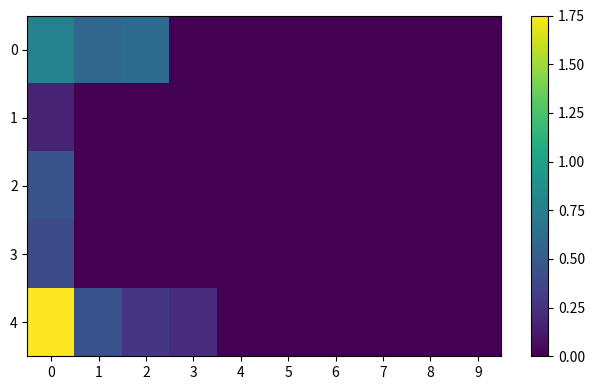

Reading left to right, what are all the values shown in this chart?

0: 0=0.4	1=0.3	2=0.3	3=0.0	4=0.0	5=0.0	6=0.0	7=0.0	8=0.0	9=0.0
1: 0=0.1	1=0.0	2=0.0	3=0.0	4=0.0	5=0.0	6=0.0	7=0.0	8=0.0	9=0.0
2: 0=0.3	1=0.0	2=0.0	3=0.0	4=0.0	5=0.0	6=0.0	7=0.0	8=0.0	9=0.0
3: 0=0.2	1=0.0	2=0.0	3=0.0	4=0.0	5=0.0	6=0.0	7=0.0	8=0.0	9=0.0
4: 0=1.0	1=0.3	2=0.2	3=0.1	4=0.0	5=0.0	6=0.0	7=0.0	8=0.0	9=0.0